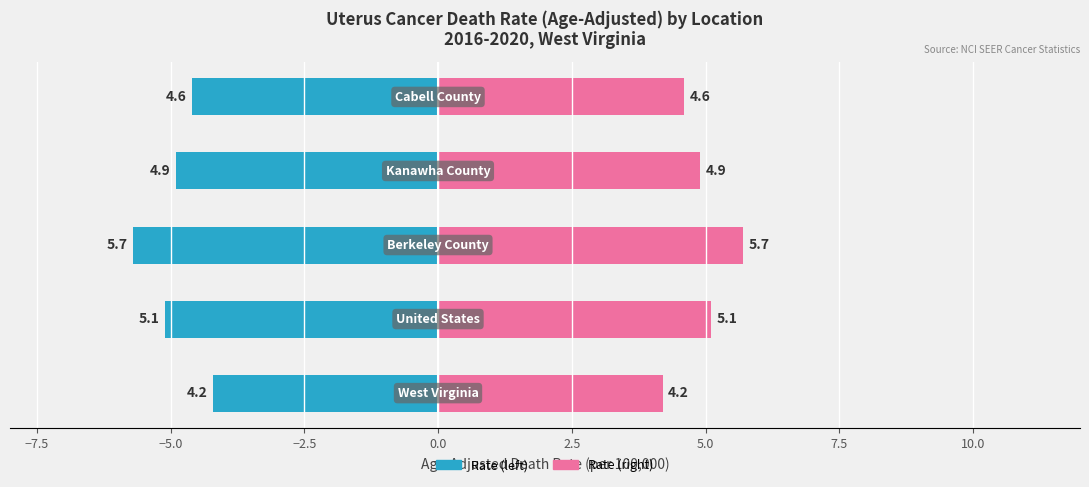

Reading left to right, what are all the values shown in this chart?

Age-Adjusted Rate (mirrored): -4.2	-5.1	-5.7	-4.9	-4.6
Age-Adjusted Rate: 4.2	5.1	5.7	4.9	4.6